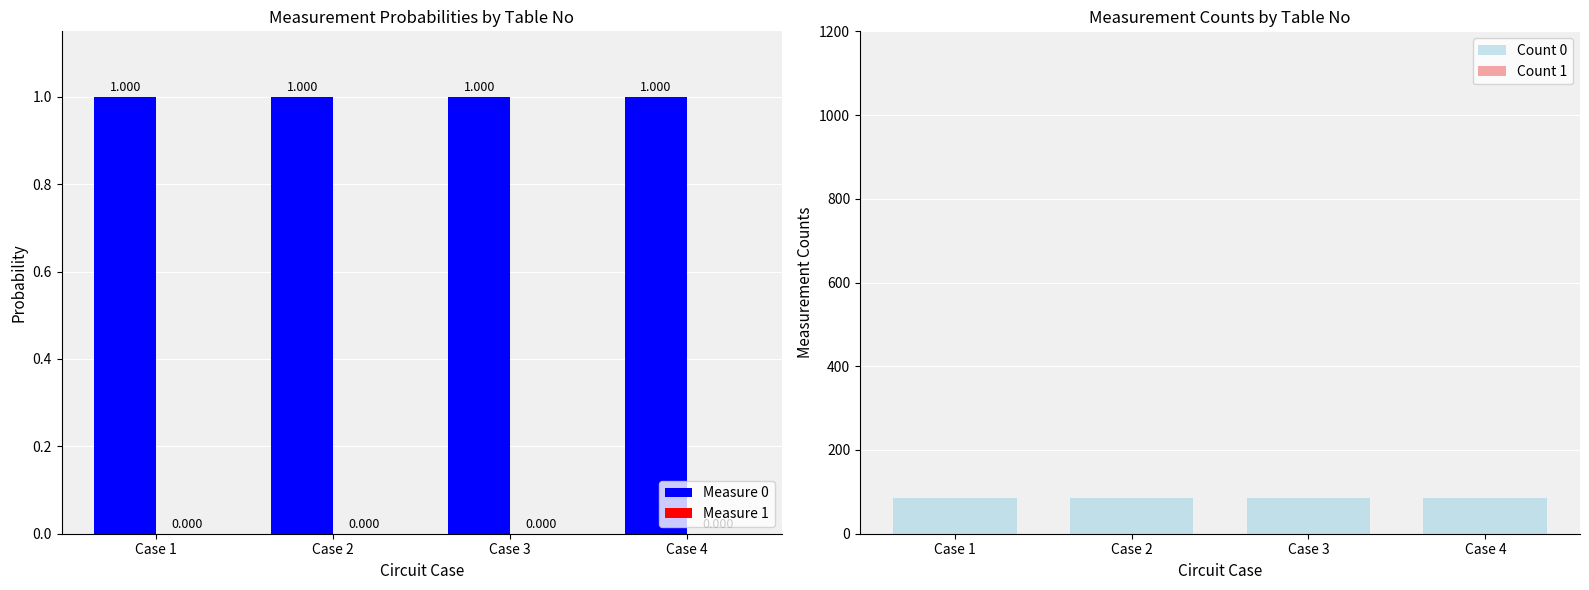

Reading right to left, transcribe all the data shown in this chart.

Measure 0: Case 4=1	Case 3=1	Case 2=1	Case 1=1
Measure 1: Case 4=0	Case 3=0	Case 2=0	Case 1=0
Count 0: Case 4=85	Case 3=85	Case 2=85	Case 1=85
Count 1: Case 4=0	Case 3=0	Case 2=0	Case 1=0